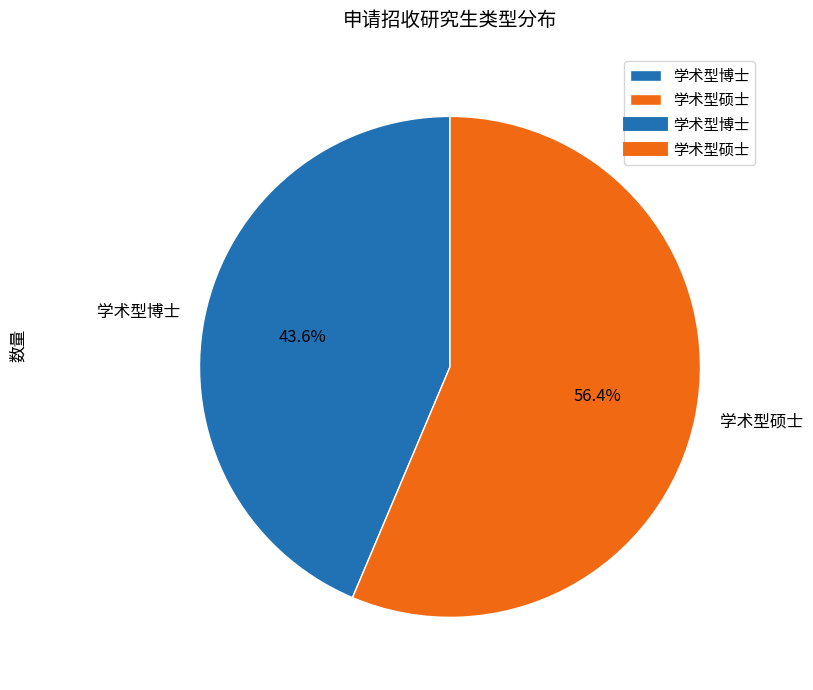

Rank the categories by value from lowest to highest.

学术型博士, 学术型硕士